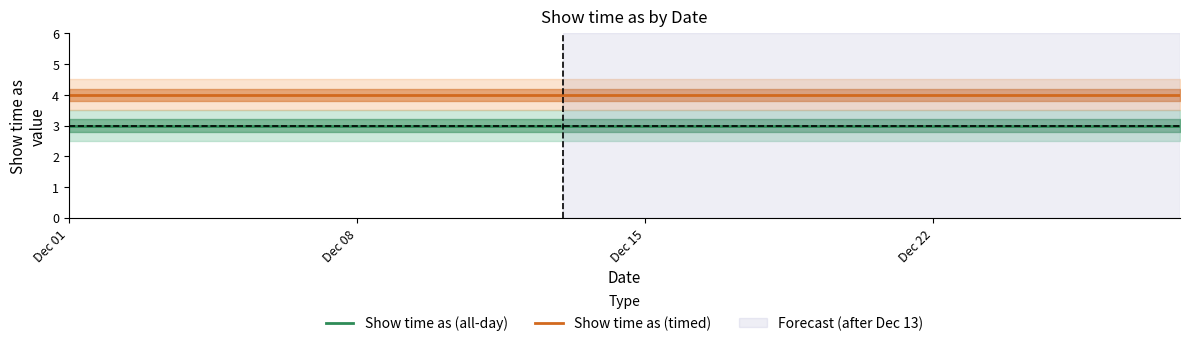

What is the lowest value of the Show time as (all-day) series?

3